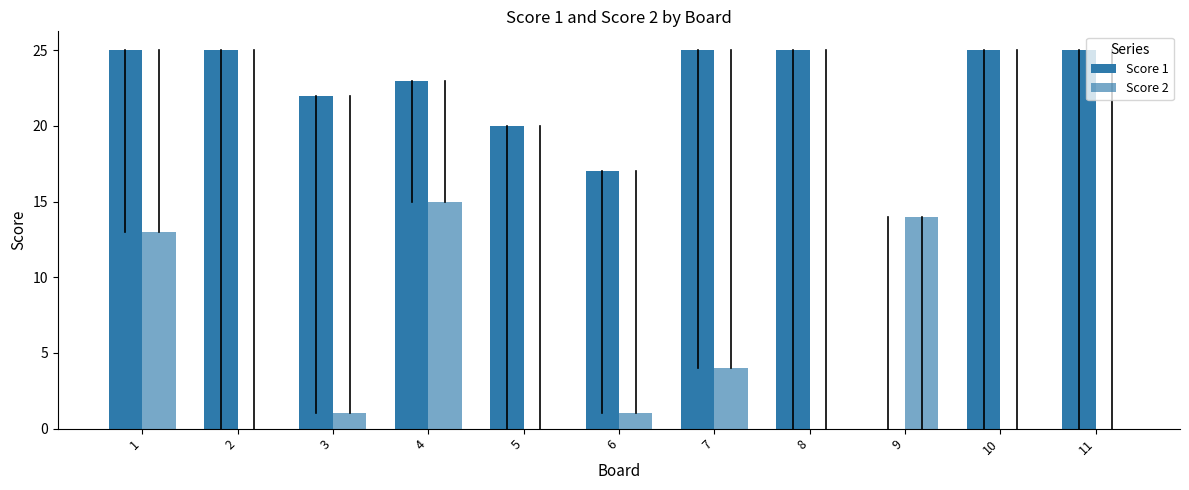

Between 1 and 4, which series saw the biggest shift?

Score 1